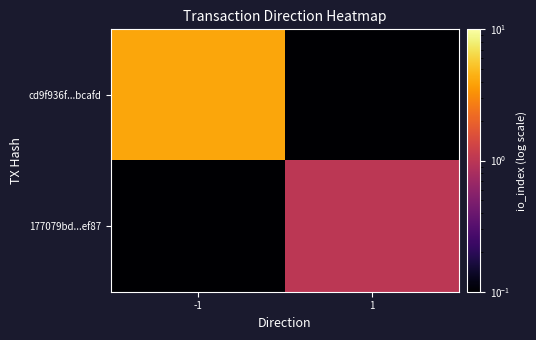

Reading left to right, transcribe all the data shown in this chart.

cd9f936f...bcafd: -1=4.0	1=0.0
177079bd...ef87: -1=0.0	1=1.0